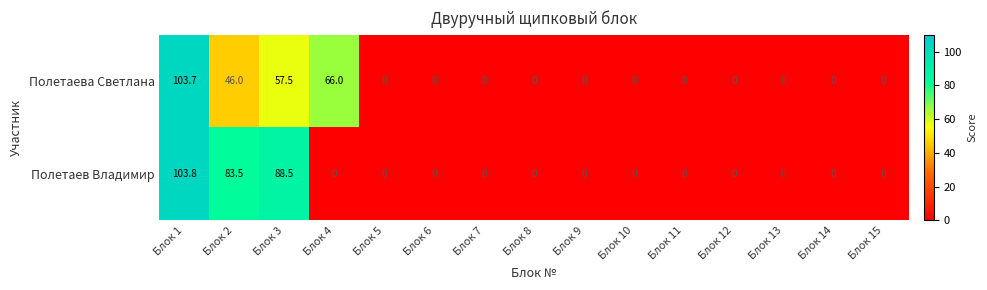

The value of Полетаев Владимир at Блок 11 is 0.0. True or false?

True